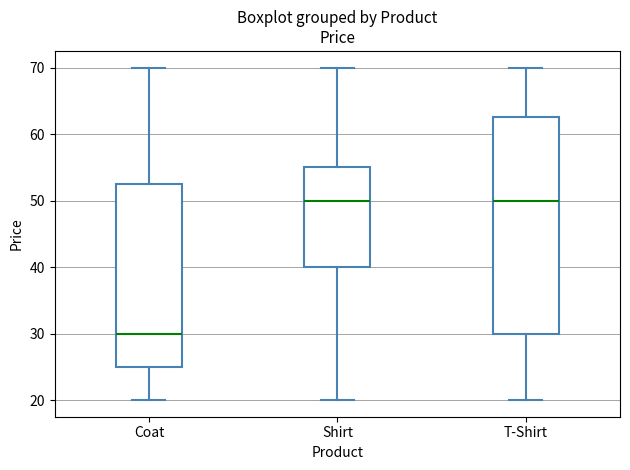

Comparing the boxes themselves (not the whiskers), which one is the tallest?

T-Shirt